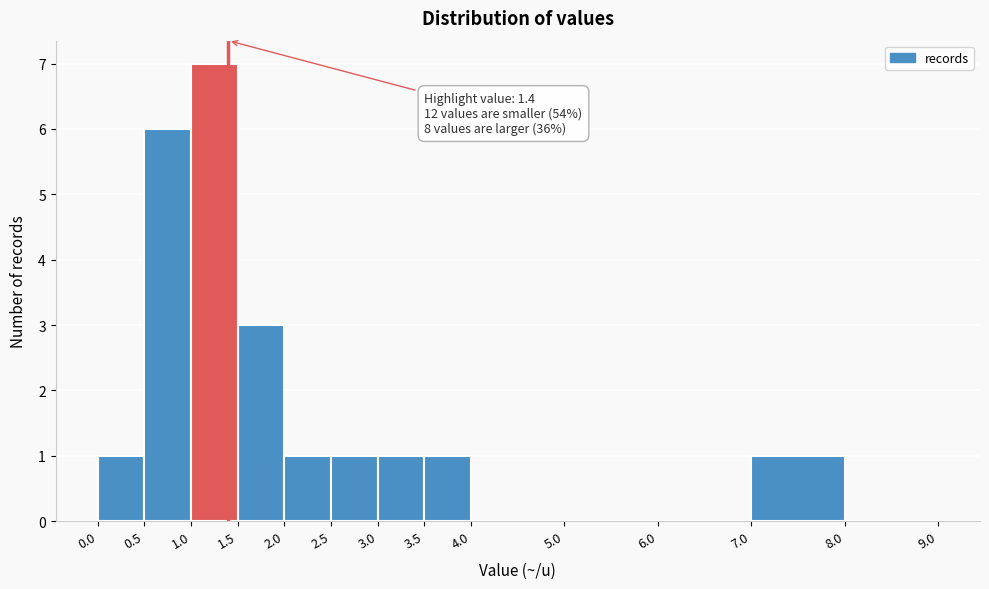

Which range on the x-axis has the tallest bar?

1.0 to 1.5